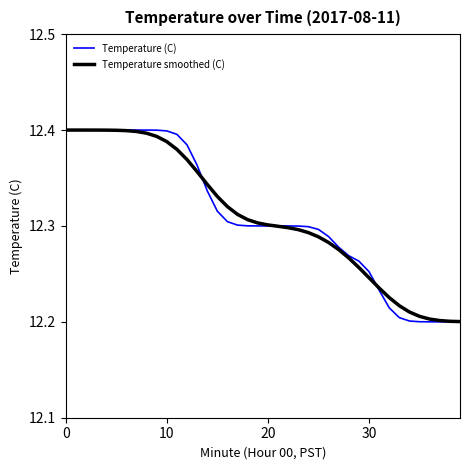

Which series has the widest spread of values?

Temperature (C)